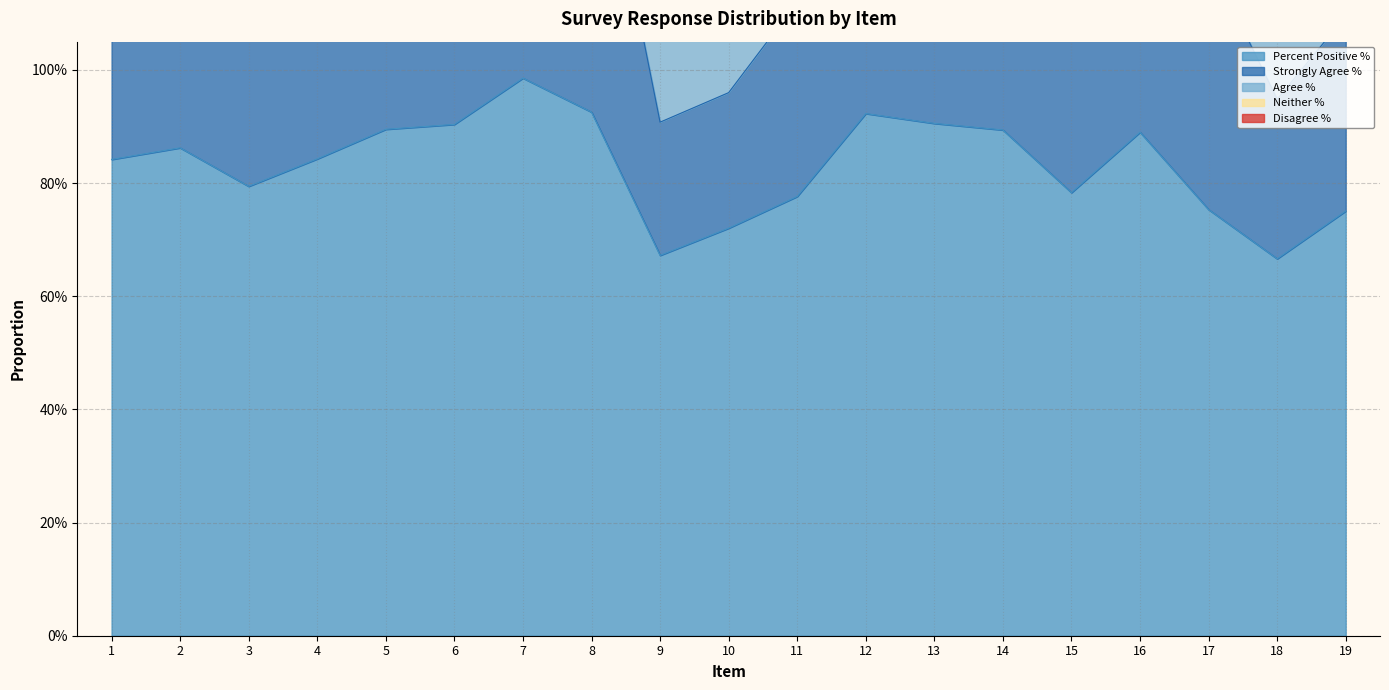

What is the difference between the second highest and minimum values in the Percent Positive % series?

0.3